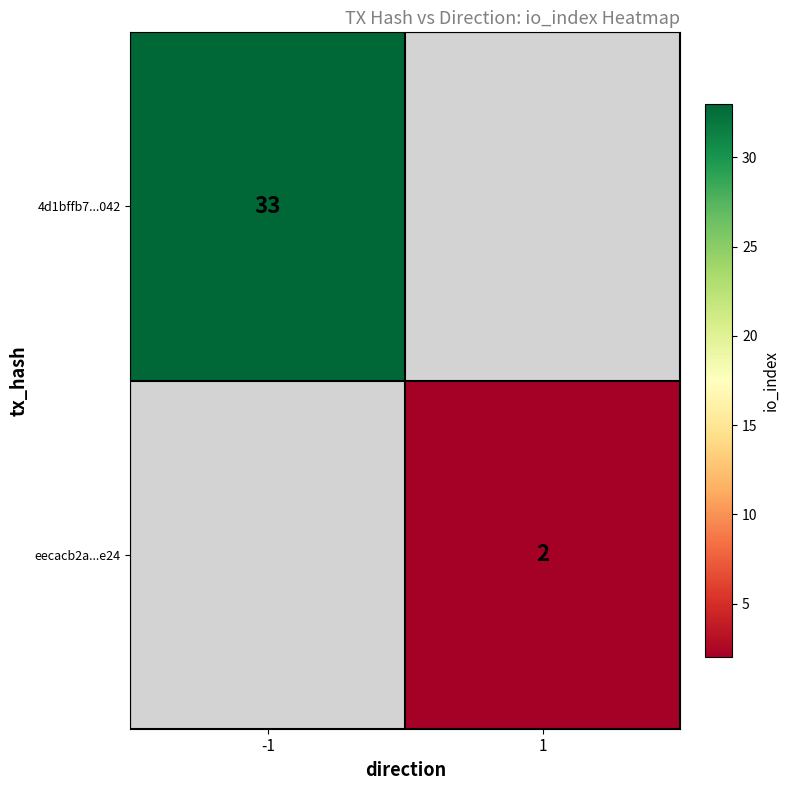

Count the number of data series in this chart.

2